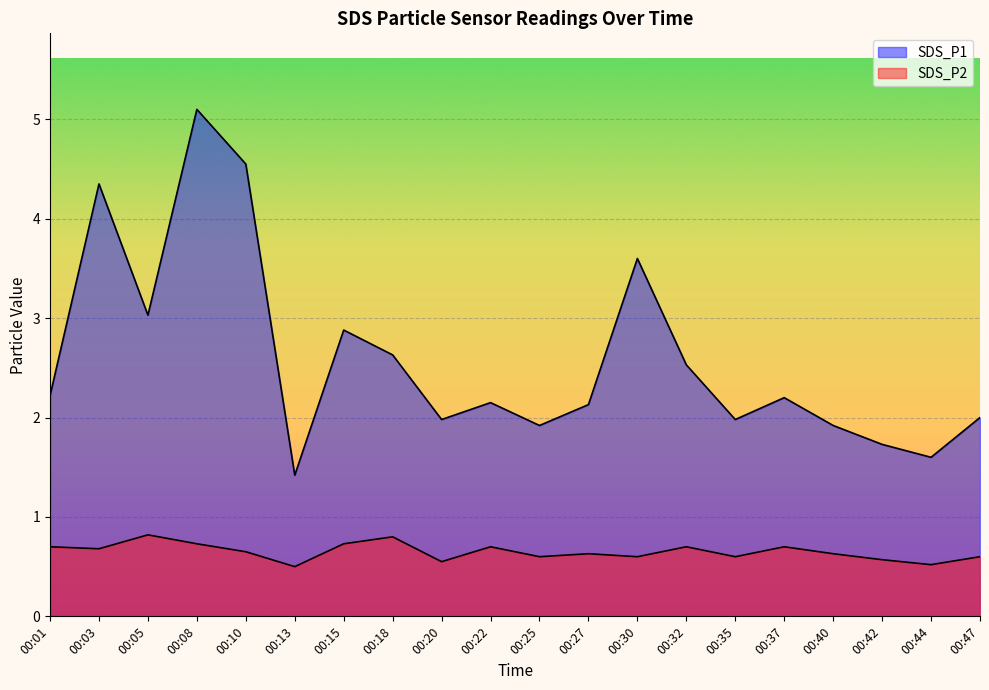

What is the maximum value for SDS_P2?

0.8